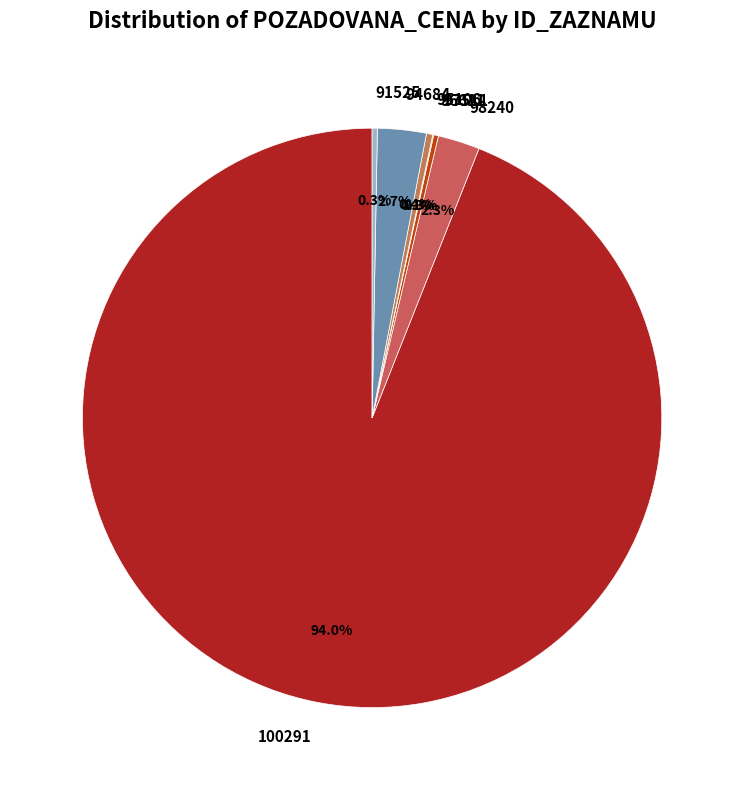

Does 100291 account for over 50% of the chart?

Yes